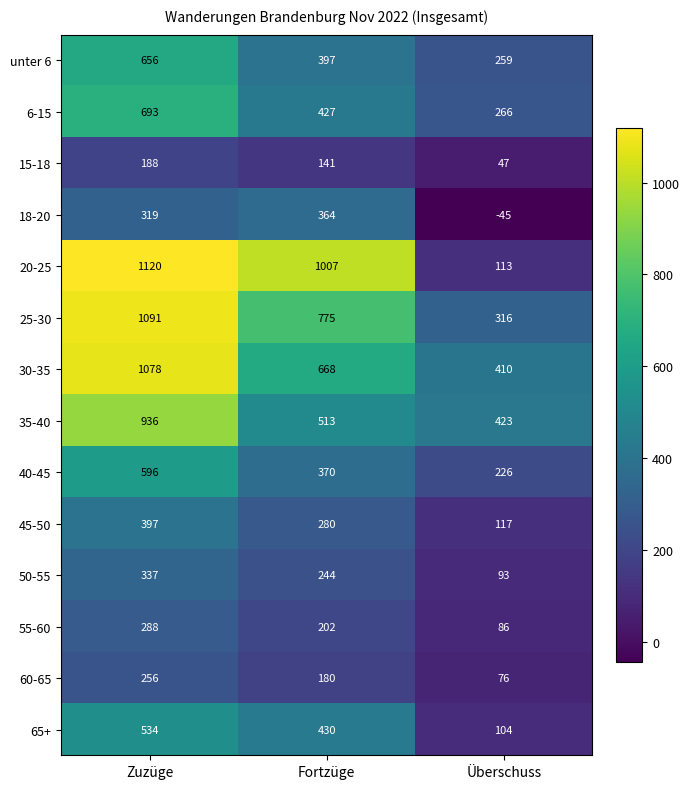

Which series changed the most between Zuzüge and Fortzüge?

35-40